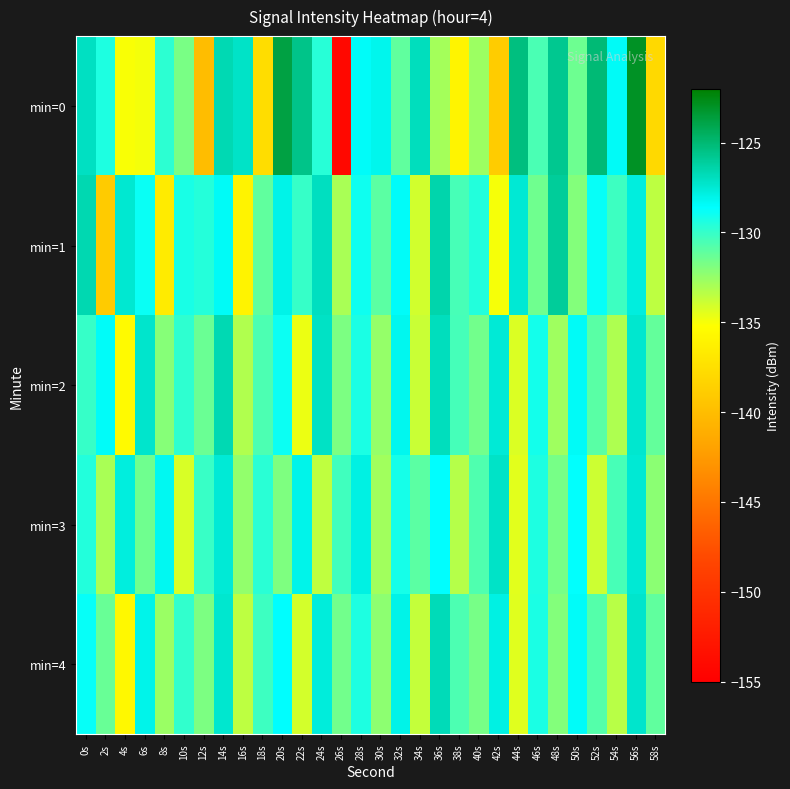

Which series has the largest total across all categories?

min=1